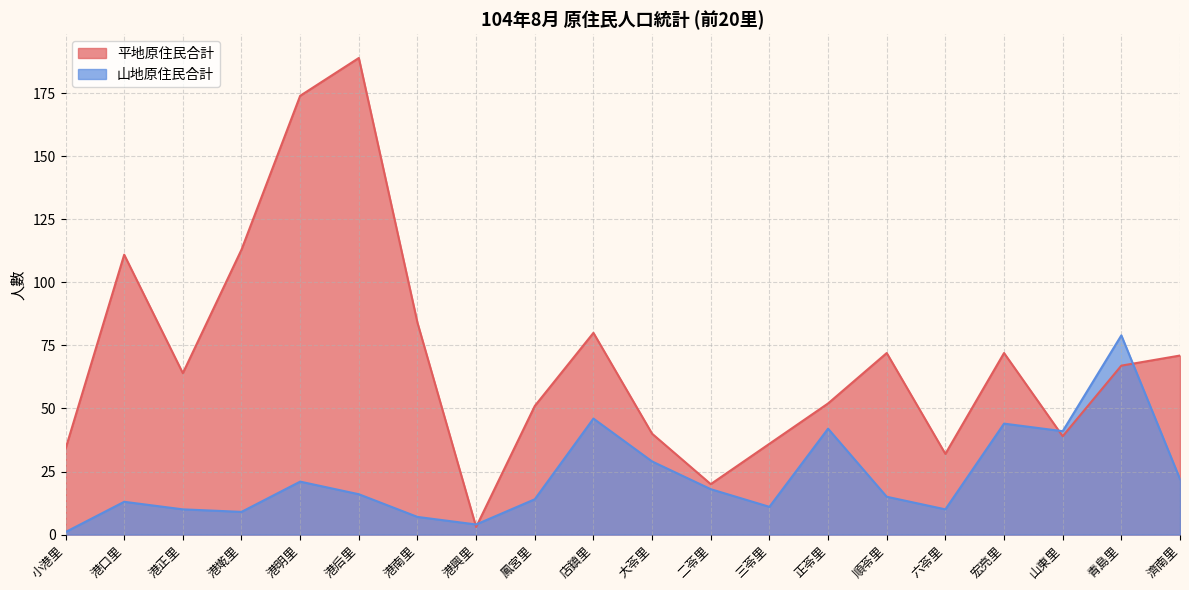

What position from the right is 店鎮里?

11